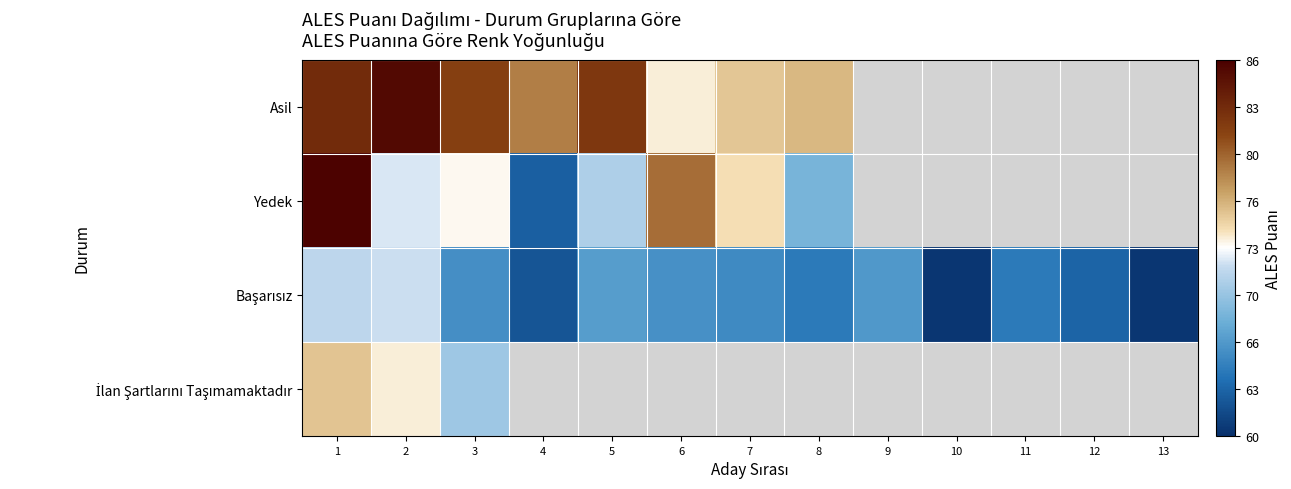

List the labels in order of Yedek value, smallest first.

4, 8, 5, 2, 3, 7, 6, 1, 9, 10, 11, 12, 13